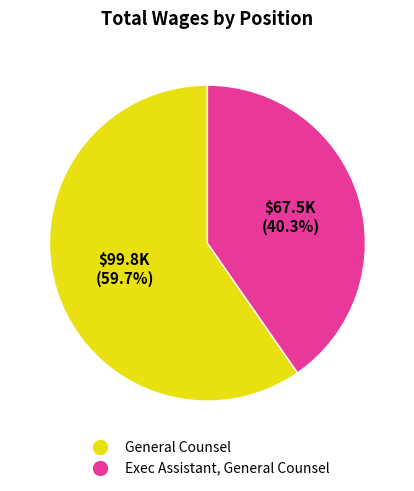

What percentage do General Counsel and Exec Assistant, General Counsel together represent?

100.0%